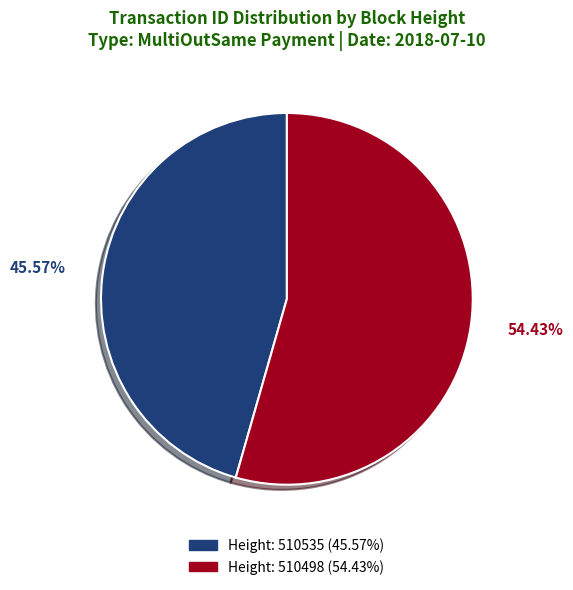

Does any single category account for the majority?

Yes